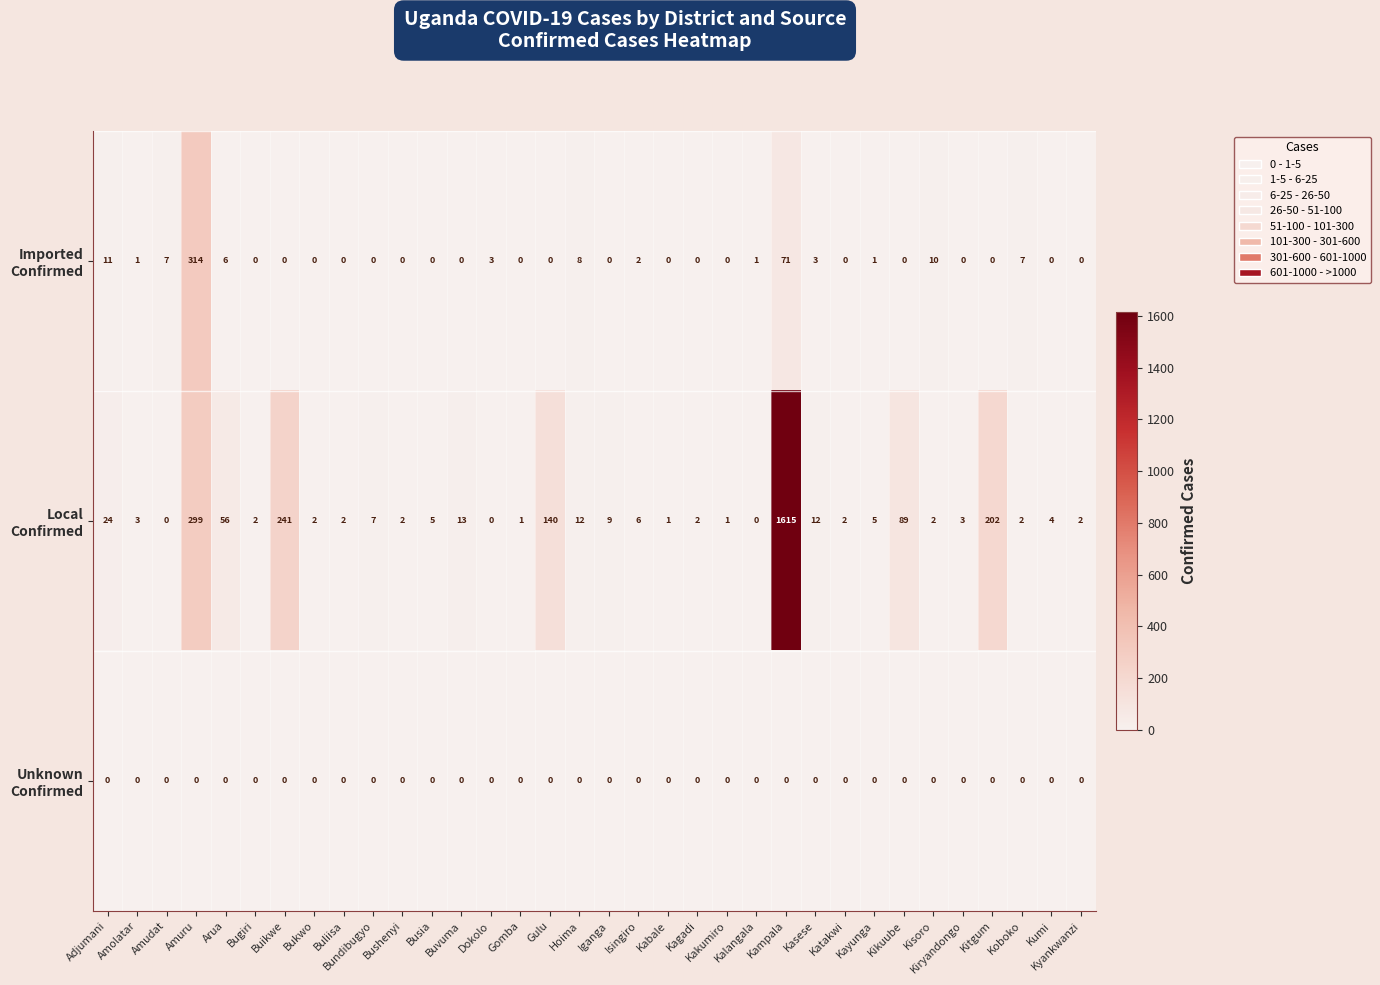

What is the total value across all series at Hoima?

20